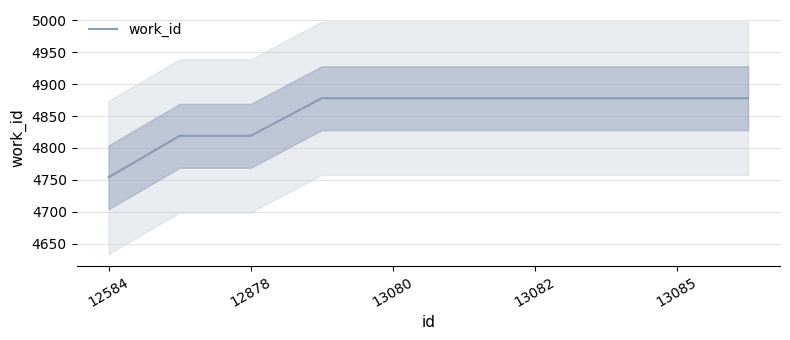

How many lines are shown in the chart?

1